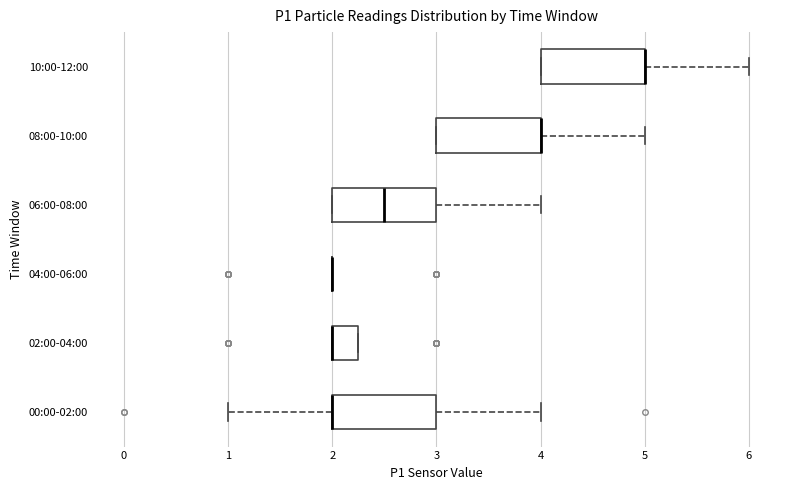

Reading bottom to top, transcribe this box plot: for each box, give where its median line is, the range the box spans, and where its two whiskers end, as read against the x-axis. The values are not printed on the chart, so give them approximately, as read against the axis.

00:00-02:00: median 2.0 (drawn on the box's left edge), box 2.0 to 3.0, whiskers 1.0 to 4.0
02:00-04:00: median 2.0 (drawn on the box's left edge), box 2.0 to 2.3, whiskers 2.0 to 2.3
04:00-06:00: box collapsed to a line at 2.0, whiskers 2.0 to 2.0
06:00-08:00: median 2.5, box 2.0 to 3.0, whiskers 2.0 to 4.0
08:00-10:00: median 4.0 (drawn on the box's right edge), box 3.0 to 4.0, whiskers 3.0 to 5.0
10:00-12:00: median 5.0 (drawn on the box's right edge), box 4.0 to 5.0, whiskers 4.0 to 6.0